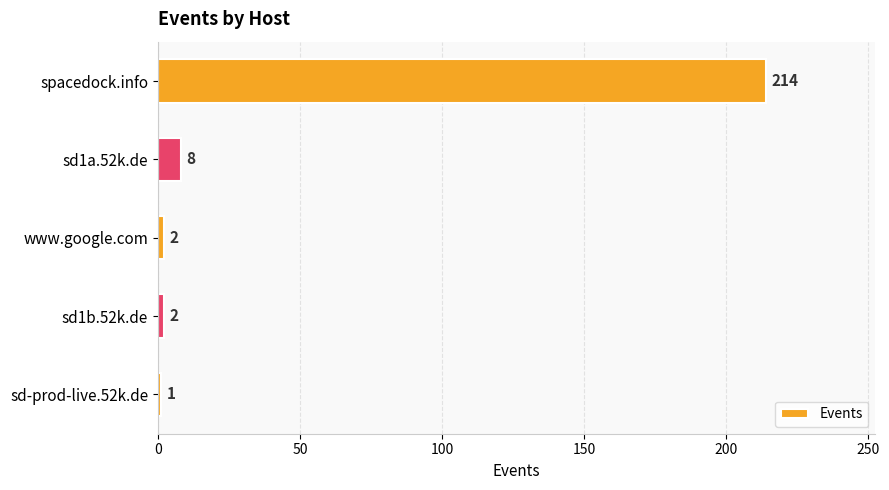

How many data points are less than 2?

1